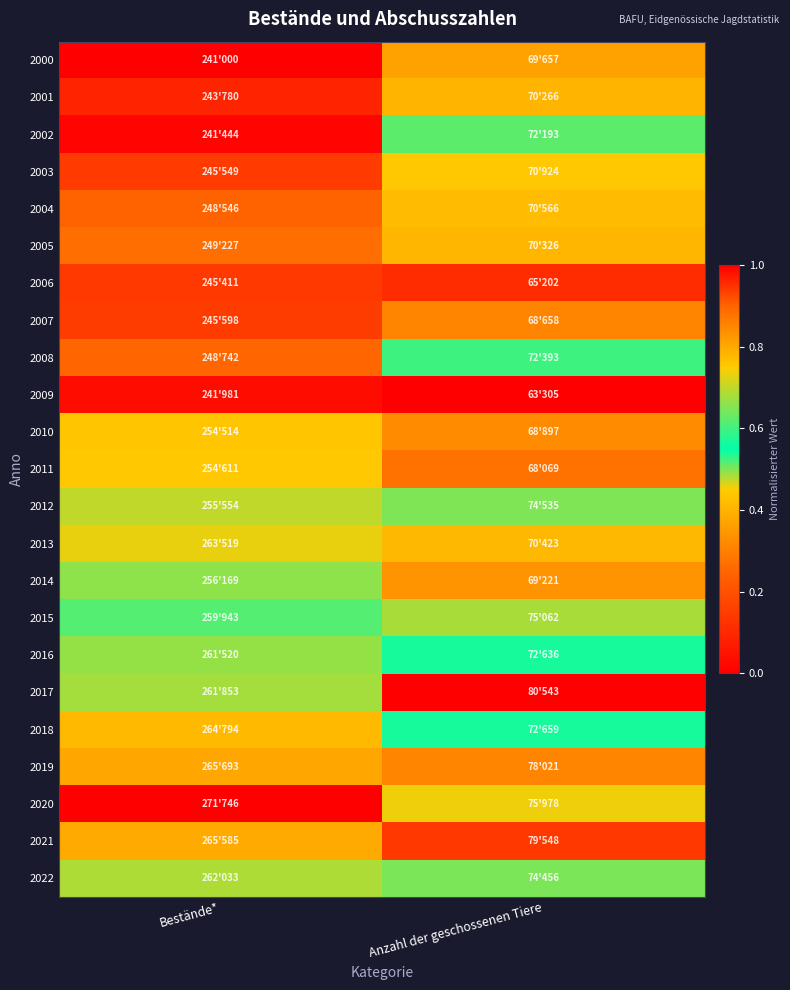

What is the greatest value displayed?

1.0